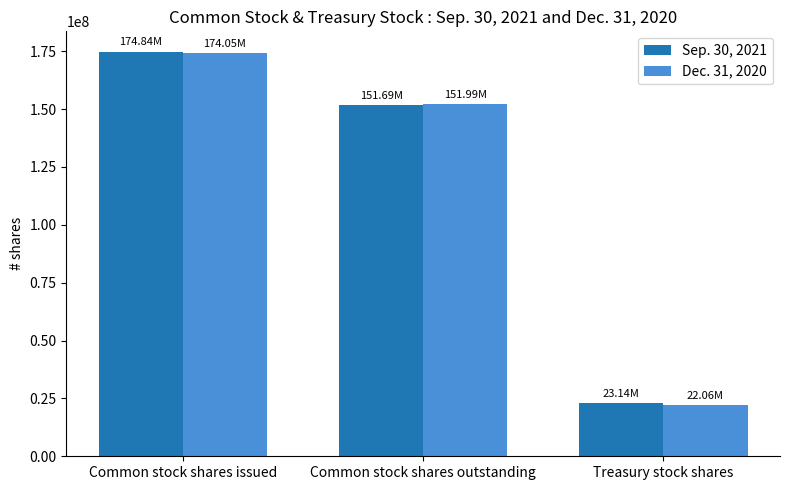

At which category is the sum across all series the highest?

Common stock shares issued